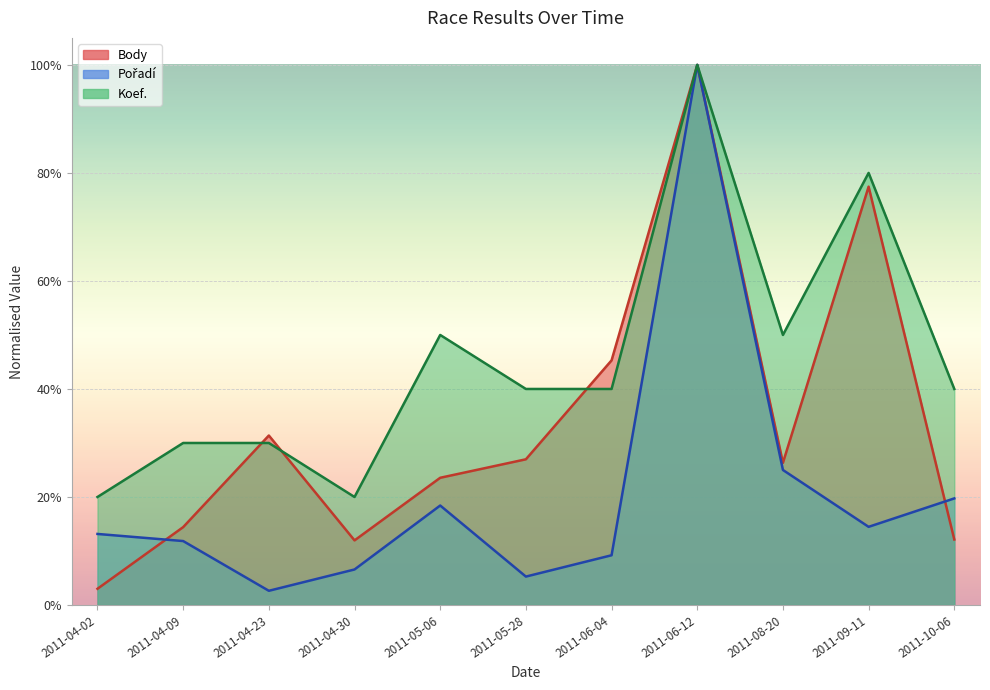

True or false: Pořadí and Body cross at least once.

True